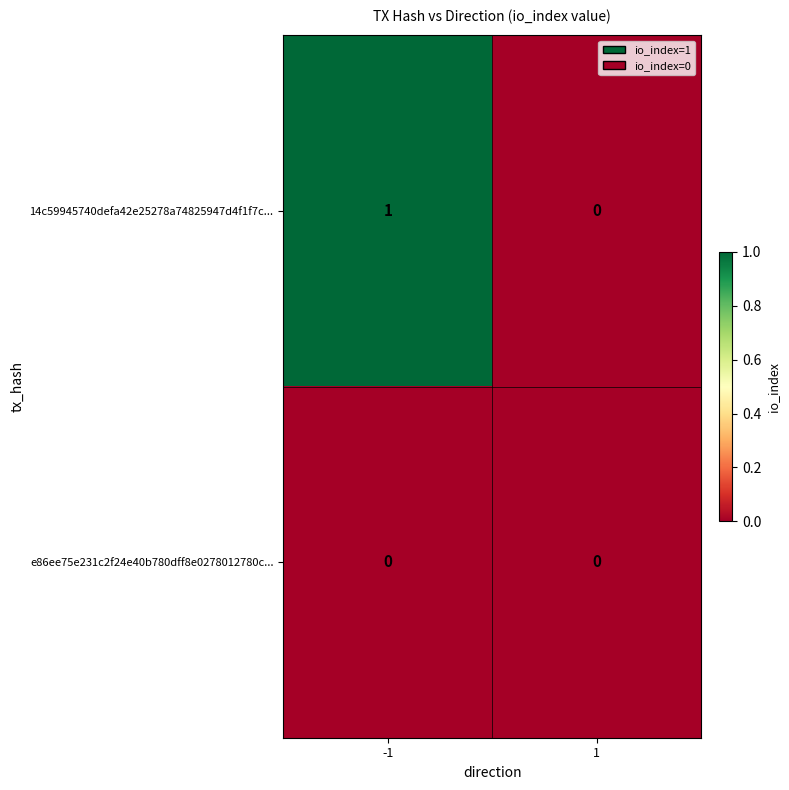

Which series has the largest total across all categories?

14c59945740defa42e25278a74825947d4f1f7c...